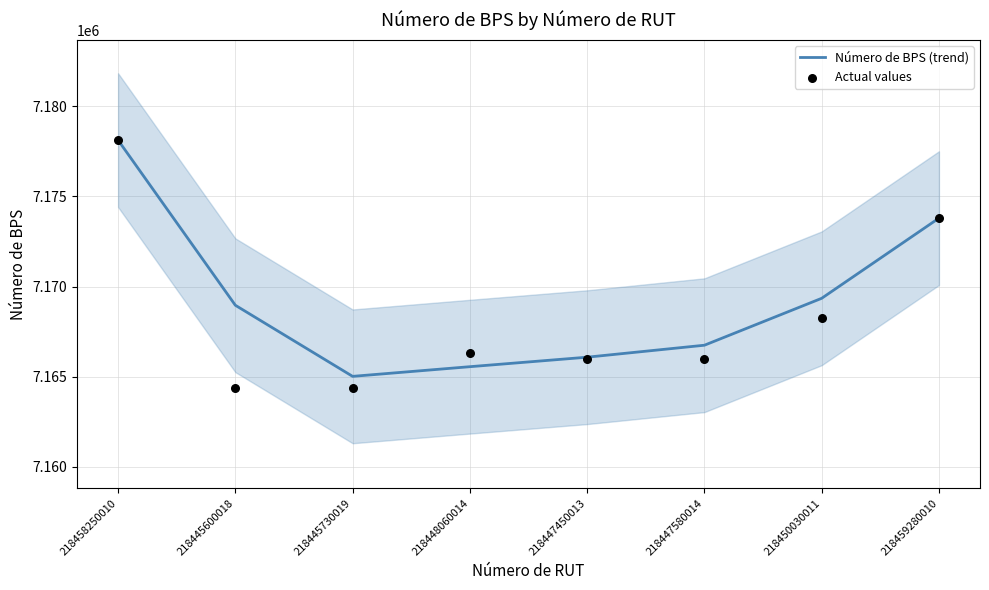

Is the value of Actual values at 218445730019 greater than the value of Número de BPS (trend) at 218445600018?

No